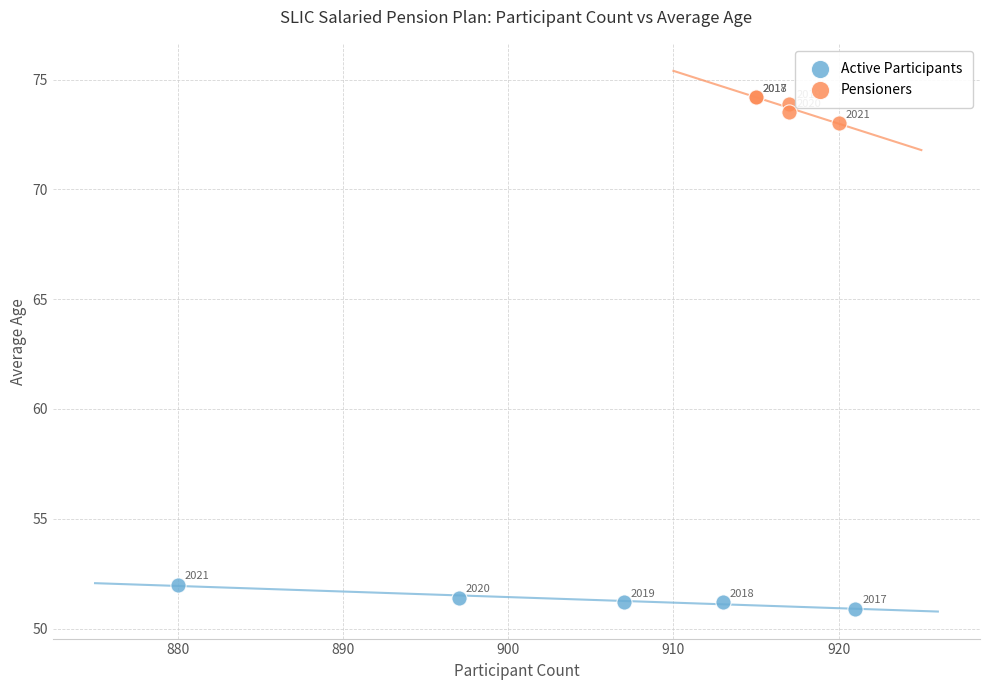

Which series contains the highest Y value?

Pensioners